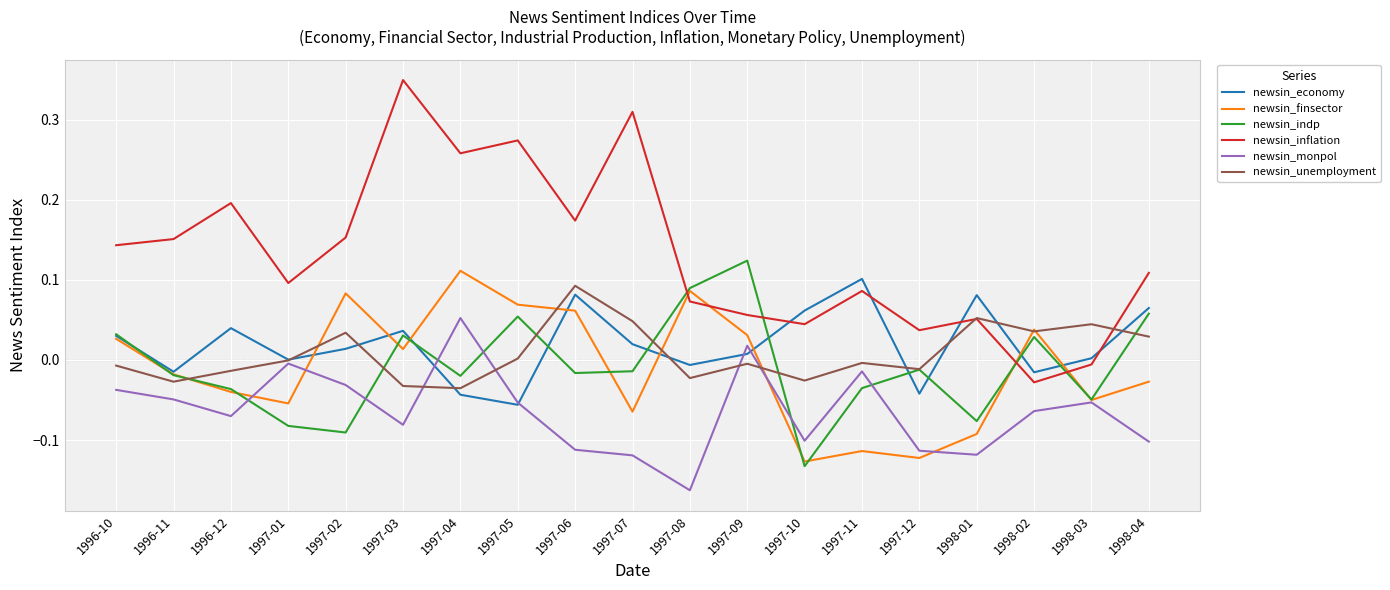

Which category has the lowest value across all series?

1997-08